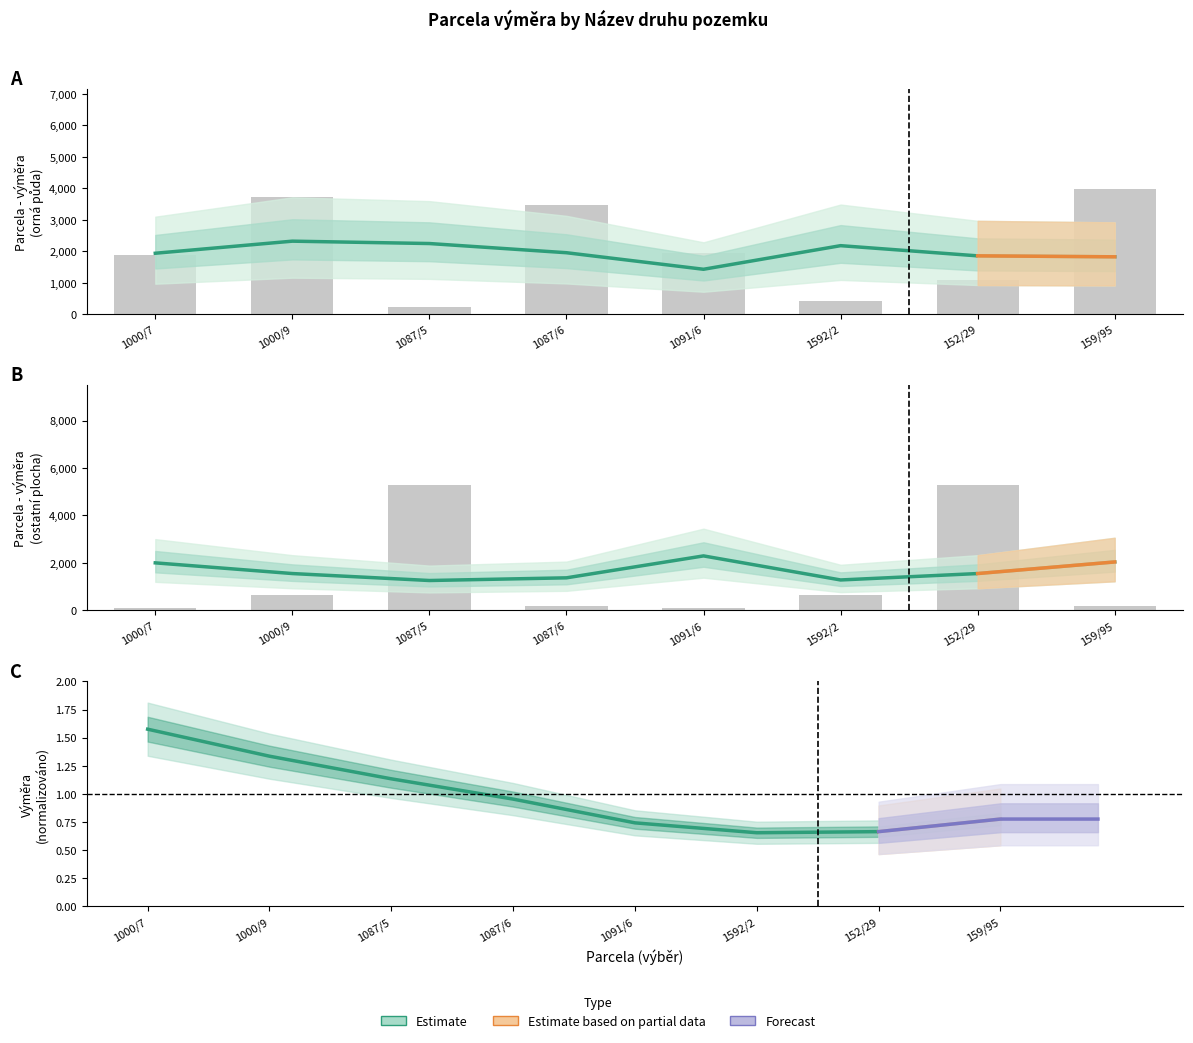

Does the chart contain stacked bars?

No